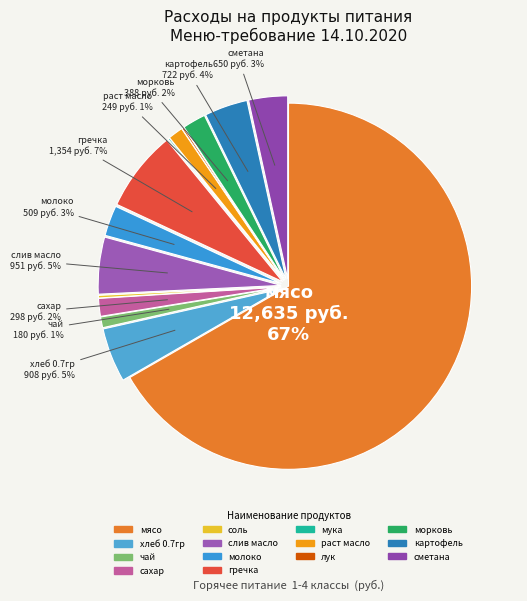

What is the total percentage of мука and раст масло?

1.5%